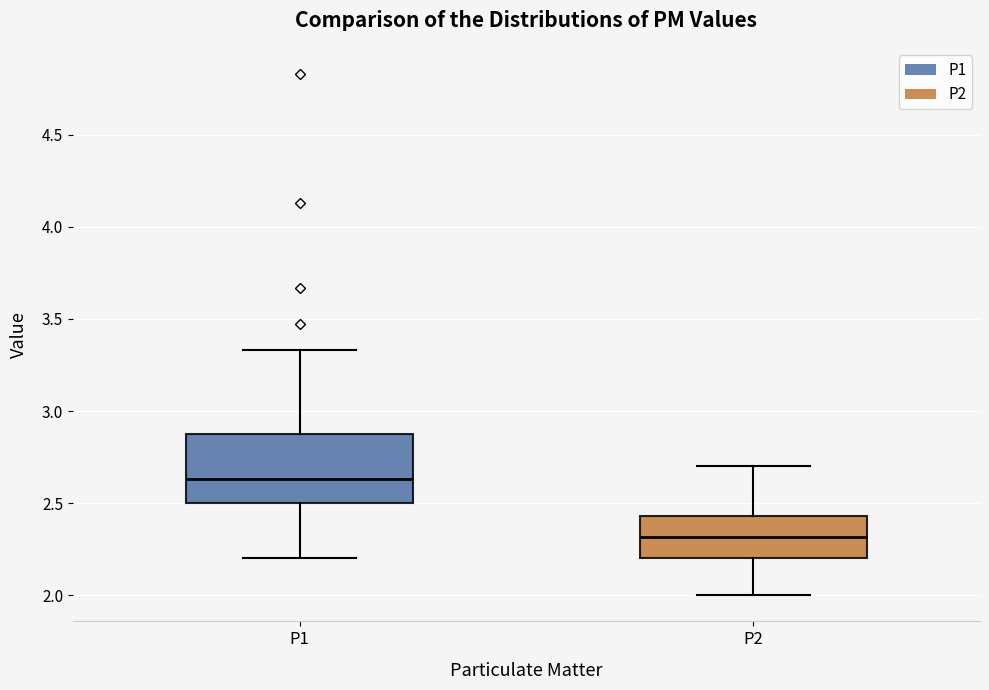

Which box is the tallest, from its lower edge to its upper edge?

P1